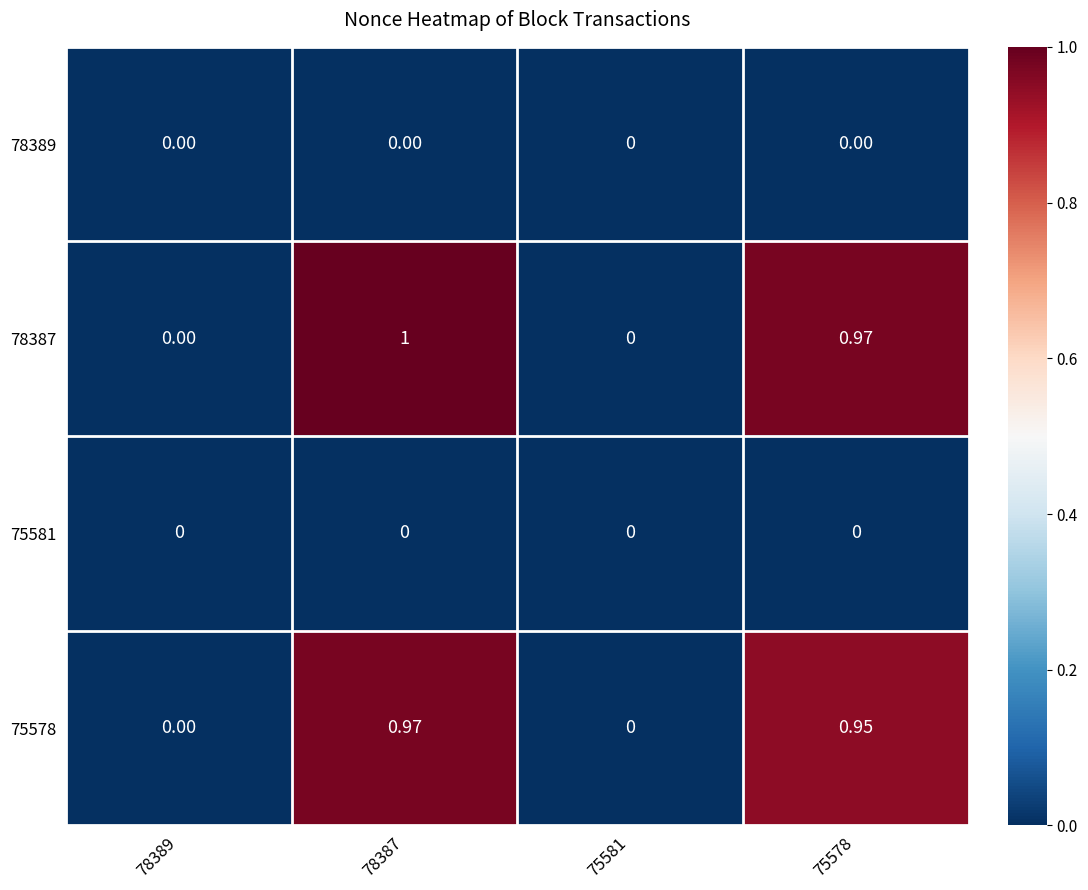

Is the value of 78387 at 75578 greater than the value of 75578 at 75581?

Yes